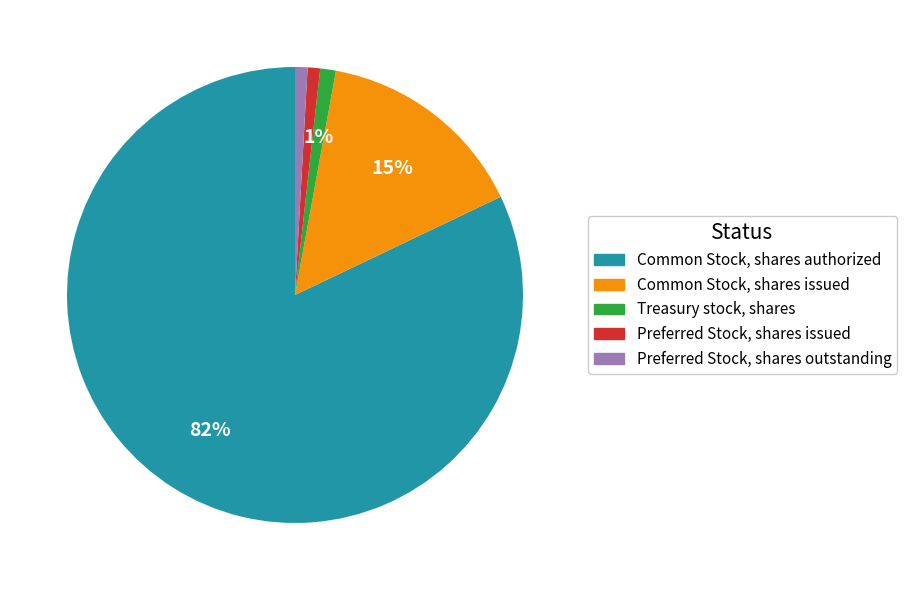

What is the ratio of the value at Preferred Stock, shares outstanding to the value at Common Stock, shares issued?

0.1